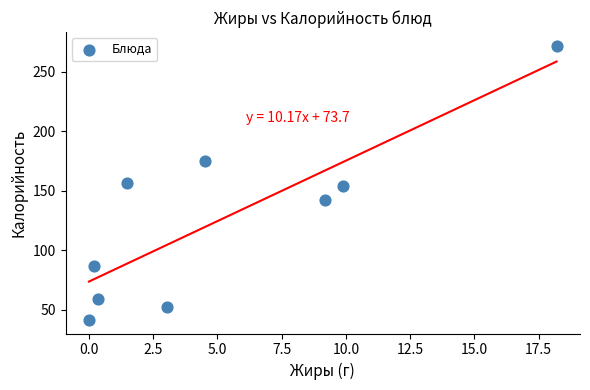

What is the range of X values (max minus min)?

18.2